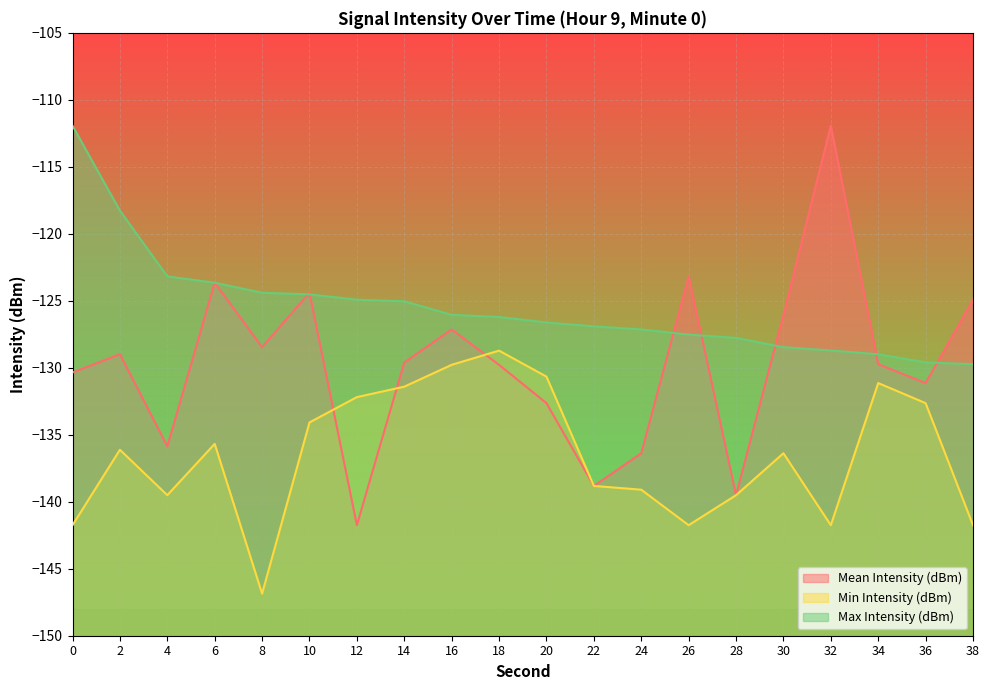

Reading right to left, extract all data points from this chart.

Mean Intensity (dBm): 38=-124.9	36=-131.1	34=-129.7	32=-111.9	30=-126.0	28=-139.5	26=-123.2	24=-136.4	22=-138.8	20=-132.6	18=-129.8	16=-127.1	14=-129.6	12=-141.8	10=-124.4	8=-128.5	6=-123.7	4=-135.9	2=-129.0	0=-130.3
Min Intensity (dBm): 38=-141.8	36=-132.6	34=-131.1	32=-141.8	30=-136.4	28=-139.5	26=-141.8	24=-139.1	22=-138.8	20=-130.7	18=-128.7	16=-129.8	14=-131.4	12=-132.2	10=-134.1	8=-146.9	6=-135.7	4=-139.5	2=-136.1	0=-141.8
Max Intensity (dBm): 38=-129.7	36=-129.6	34=-129.0	32=-128.7	30=-128.5	28=-127.8	26=-127.5	24=-127.1	22=-126.9	20=-126.6	18=-126.2	16=-126.0	14=-125.0	12=-124.9	10=-124.5	8=-124.4	6=-123.7	4=-123.2	2=-118.3	0=-111.9